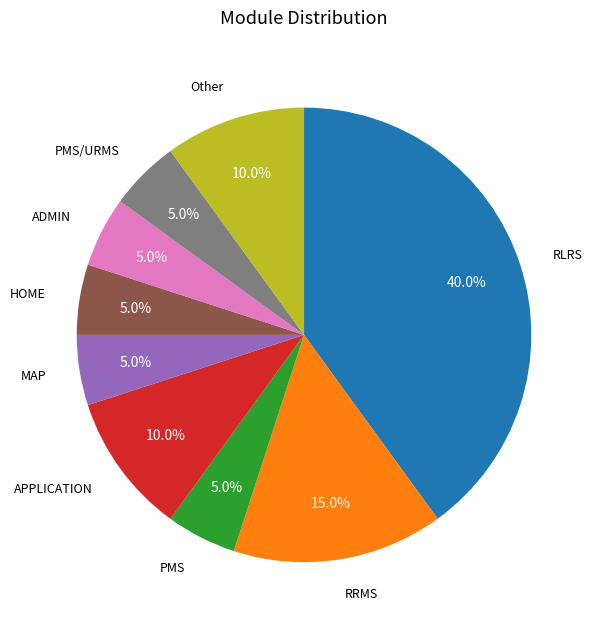

Is there any slice that represents more than half of the pie?

No